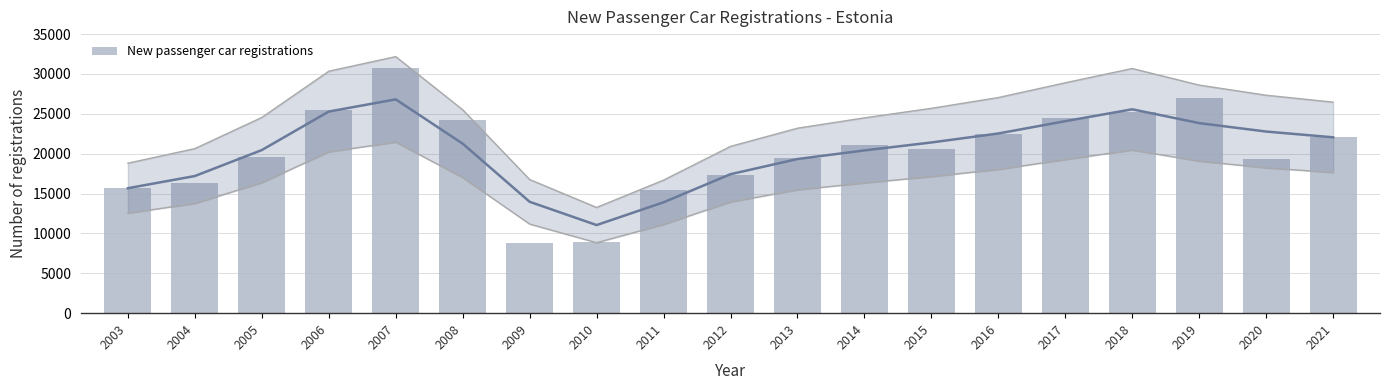

Reading right to left, what are all the values shown in this chart?

22056	19326	26954	25229	24527	22485	20596	21149	19494	17356	15442	8922	8787	24202	30797	25442	19623	16303	15675